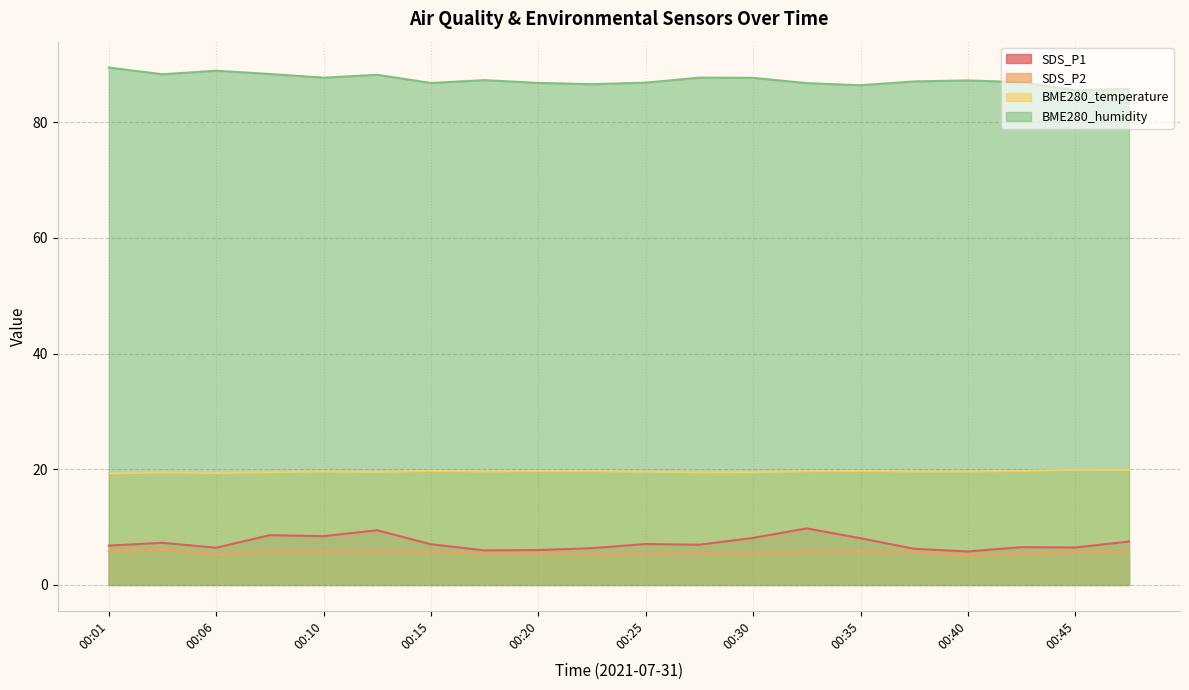

What is the difference between the highest and lowest values at 00:06?

83.6